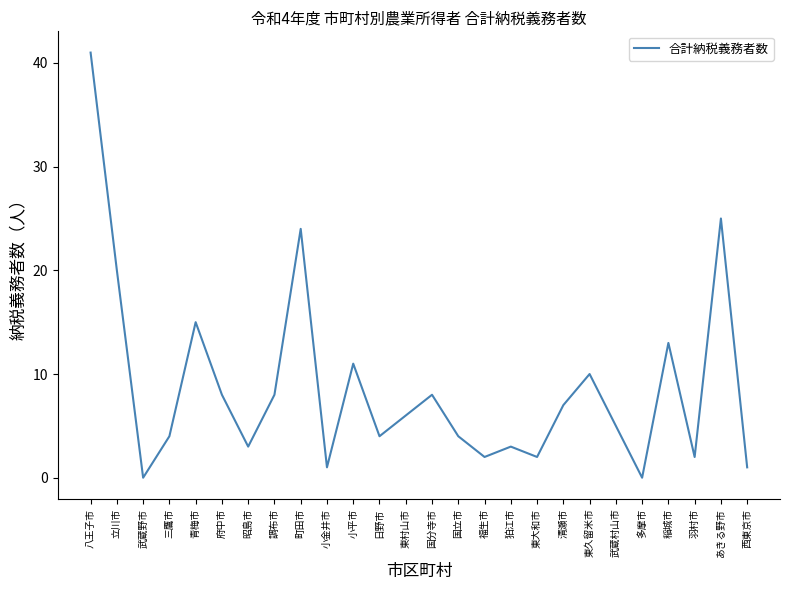

What position from the left is 昭島市?

7